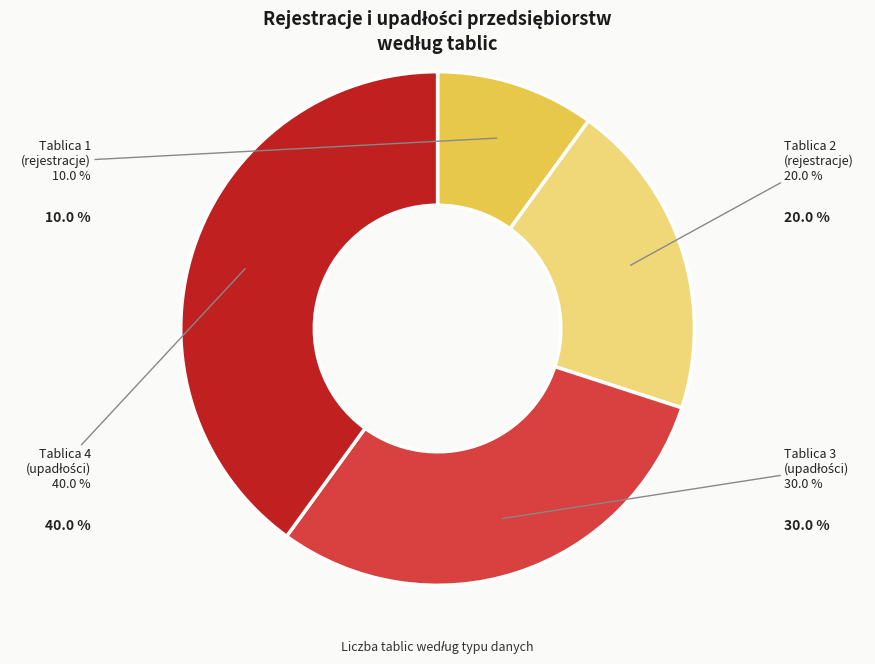

Is there any slice that represents more than half of the pie?

No